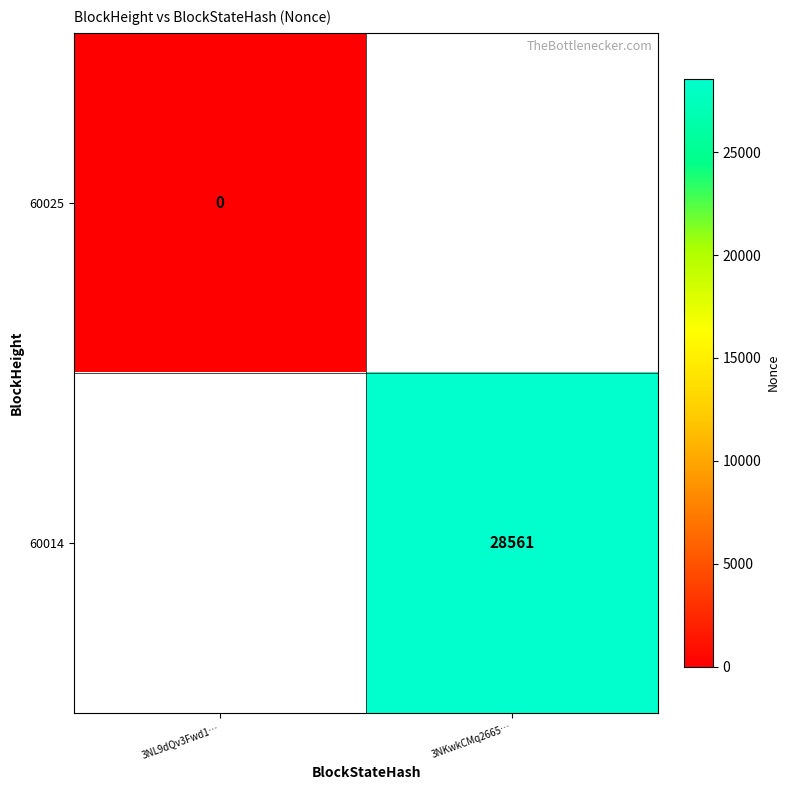

The 60014 series shows 28561 at 3NKwkCMq2665…. True or false?

True